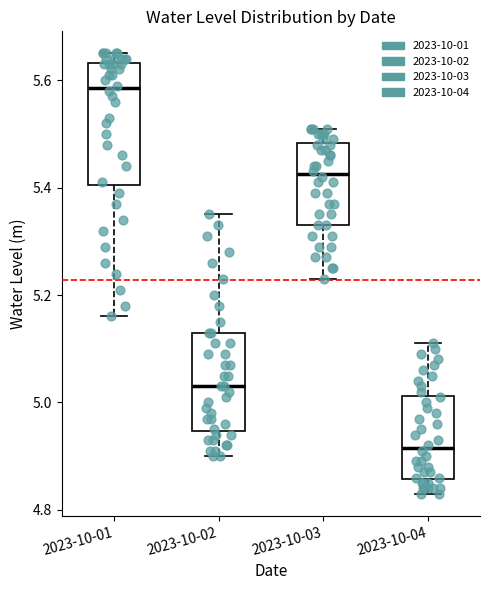

Reading left to right, transcribe this box plot: for each box, give where its median line is, the range the box spans, and where its two whiskers end, as read against the y-axis. The values are not printed on the chart, so give them approximately, as read against the axis.

2023-10-01: median 5.58, box 5.40 to 5.64, whiskers 5.16 to 5.66
2023-10-02: median 5.04, box 4.94 to 5.14, whiskers 4.90 to 5.36
2023-10-03: median 5.42, box 5.34 to 5.48, whiskers 5.24 to 5.52
2023-10-04: median 4.92, box 4.86 to 5.02, whiskers 4.84 to 5.12